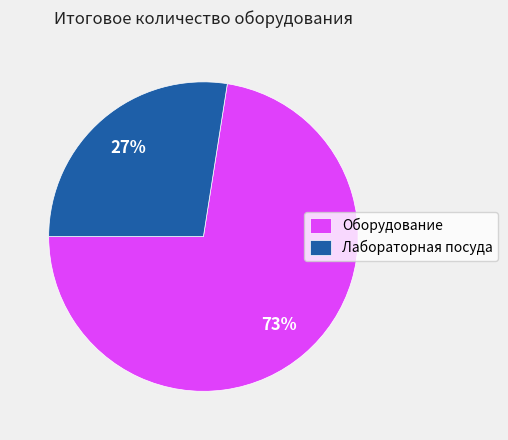

The Лабораторная посуда slice represents 27% of the pie. True or false?

True